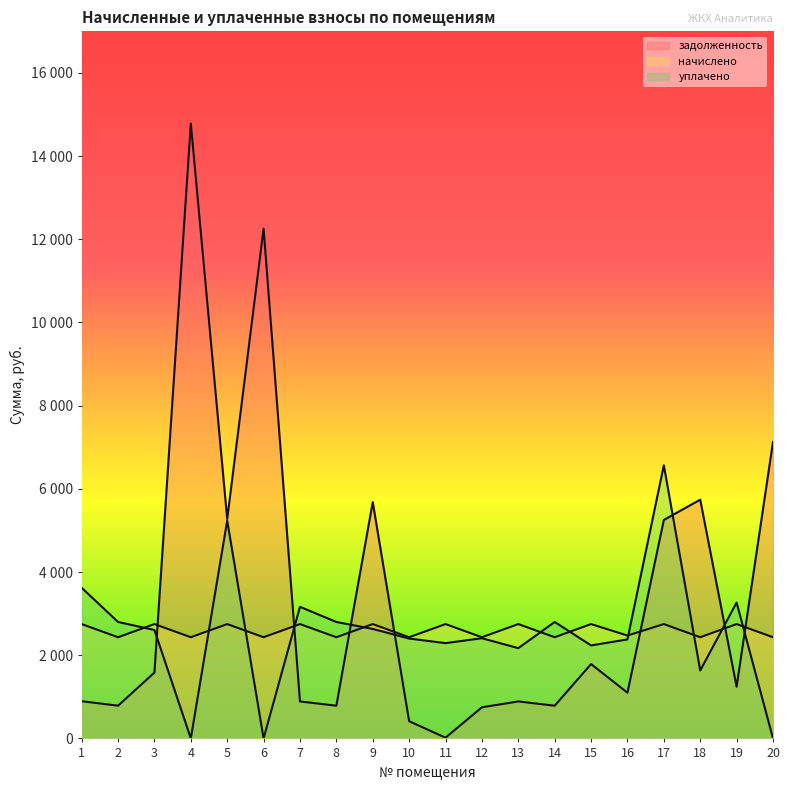

Does the chart have visible grid lines?

No